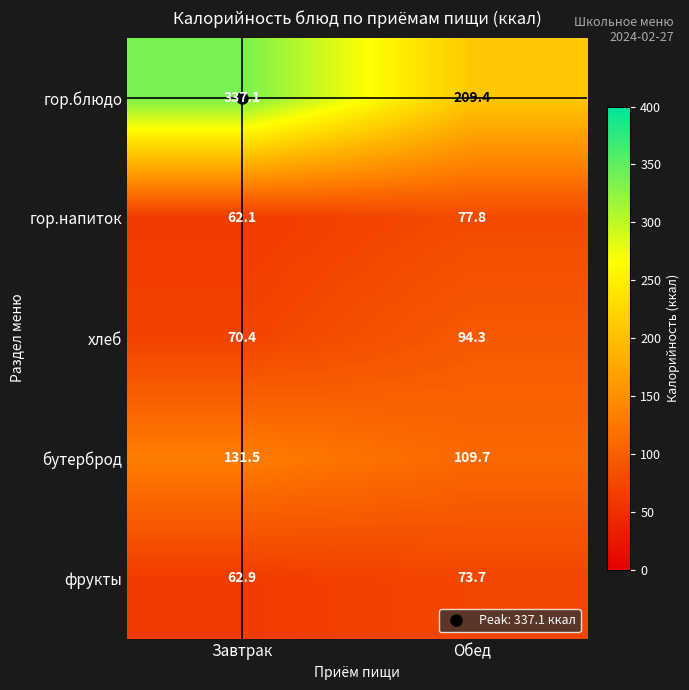

The value of фрукты at Завтрак is 32.7. True or false?

False